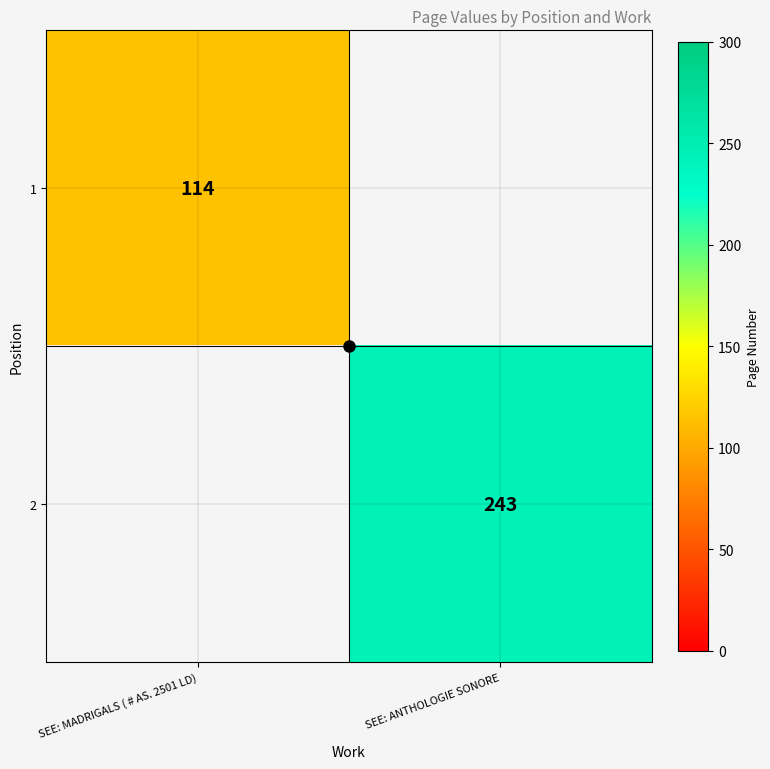

The value of 1 at SEE: MADRIGALS ( # AS. 2501 LD) is 77. True or false?

False